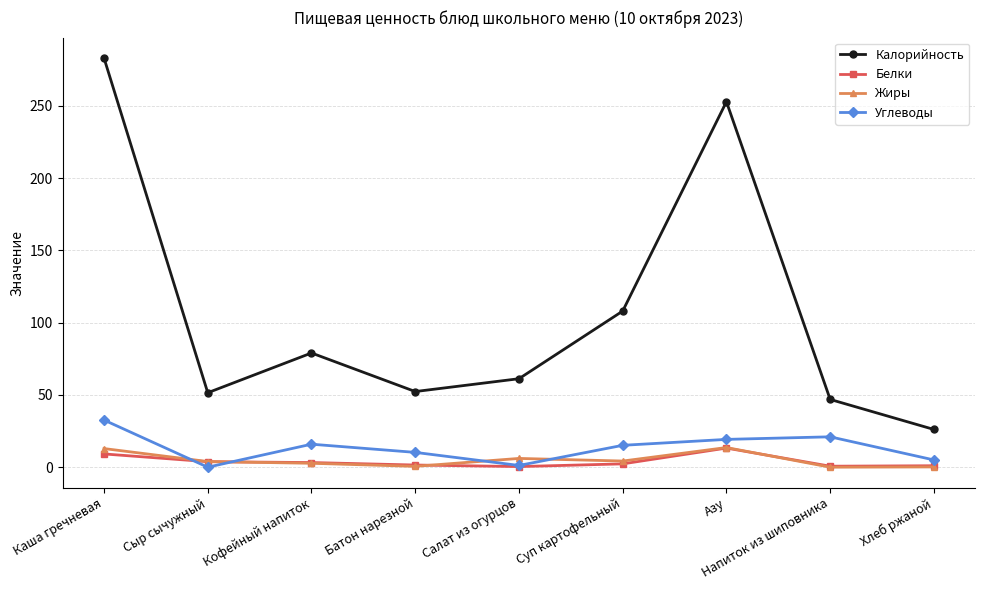

Does the chart have visible grid lines?

Yes